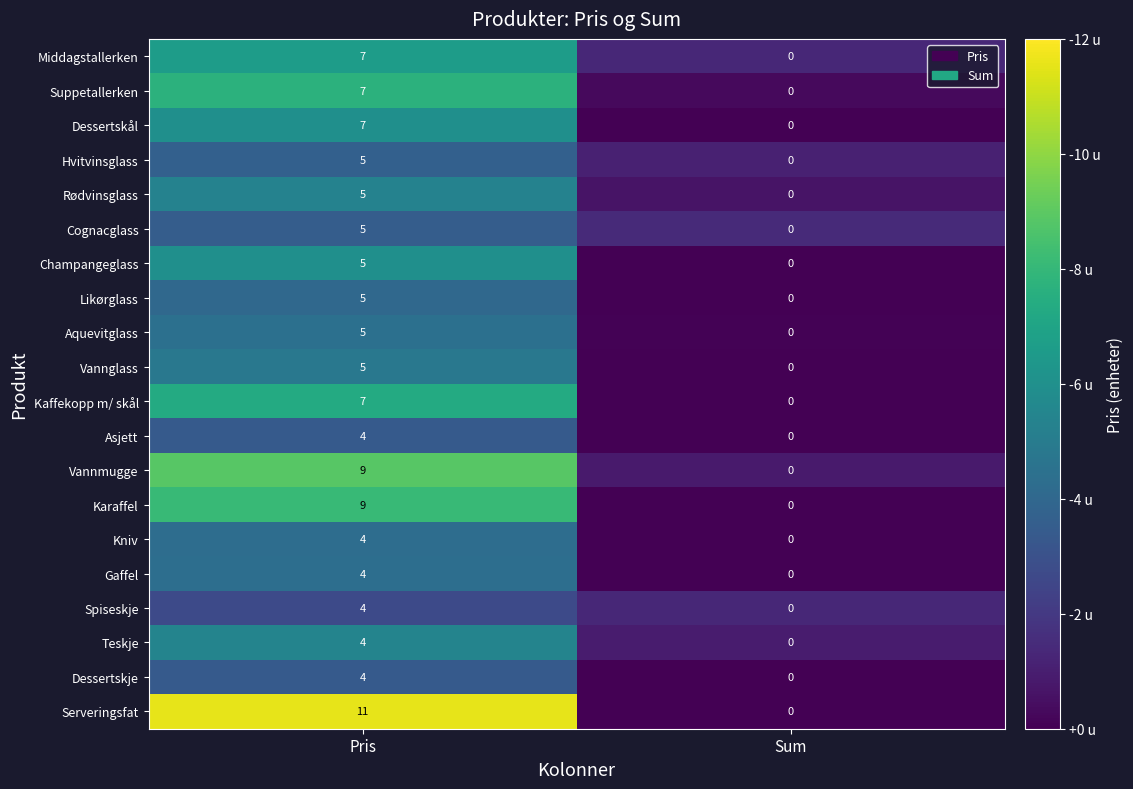

At which label is Dessertskål closest to 3?

Sum